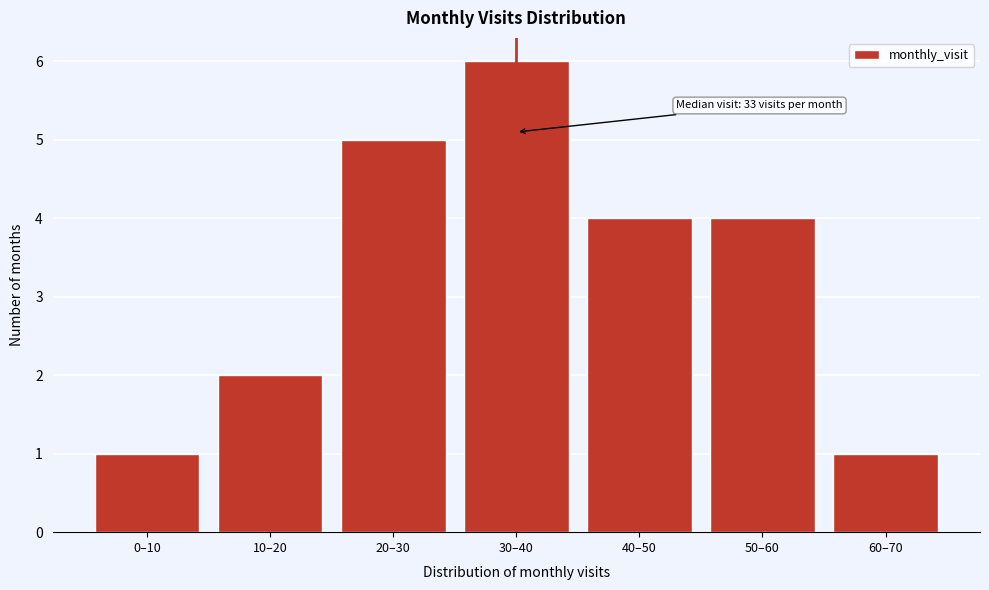

Reading left to right, list all the values displayed in this chart.

1	2	5	6	4	4	1